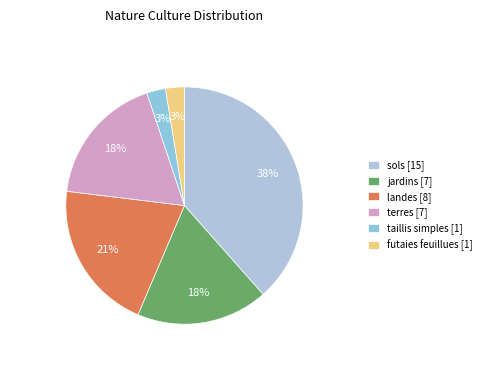

To the nearest percent, what is the difference between the largest and smallest slice percentages?

36%